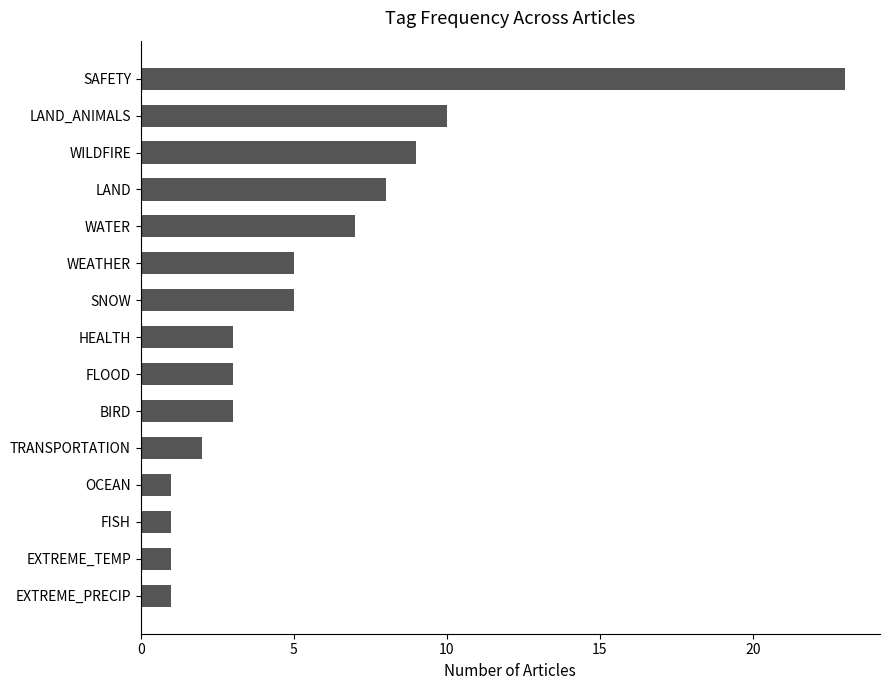

At which label is the value closest to 12?

LAND_ANIMALS